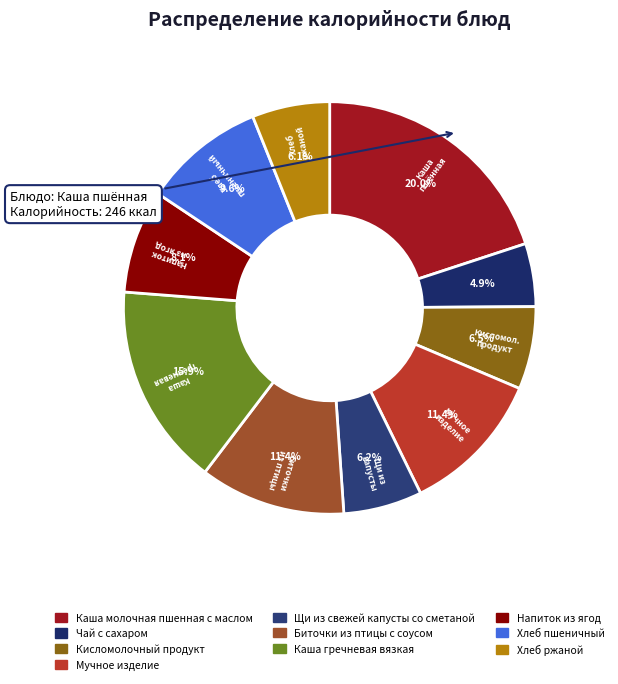

What percentage is the Чай с сахаром slice, to the nearest percent?

5%